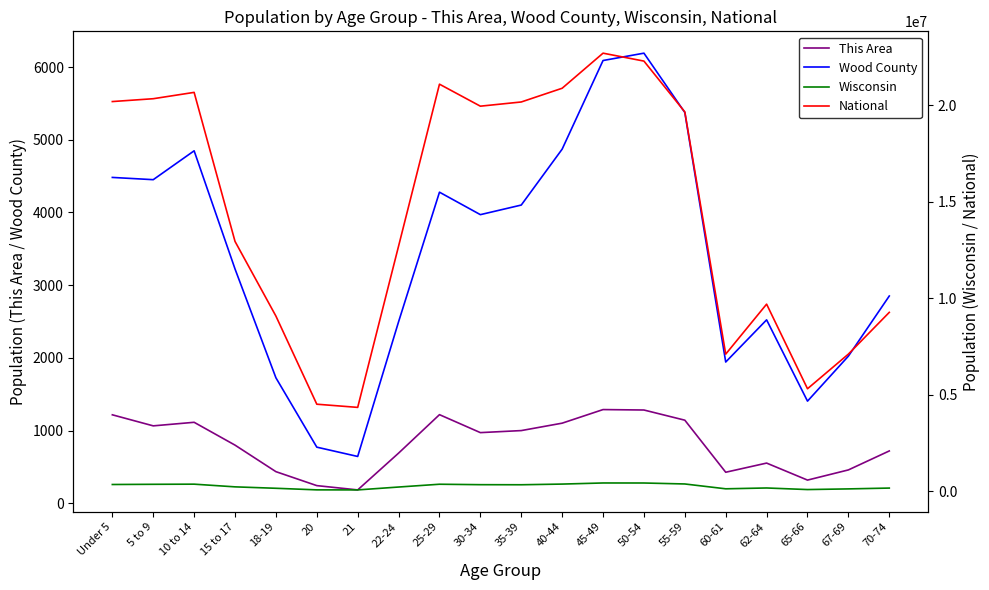

What is the smallest value displayed?

184